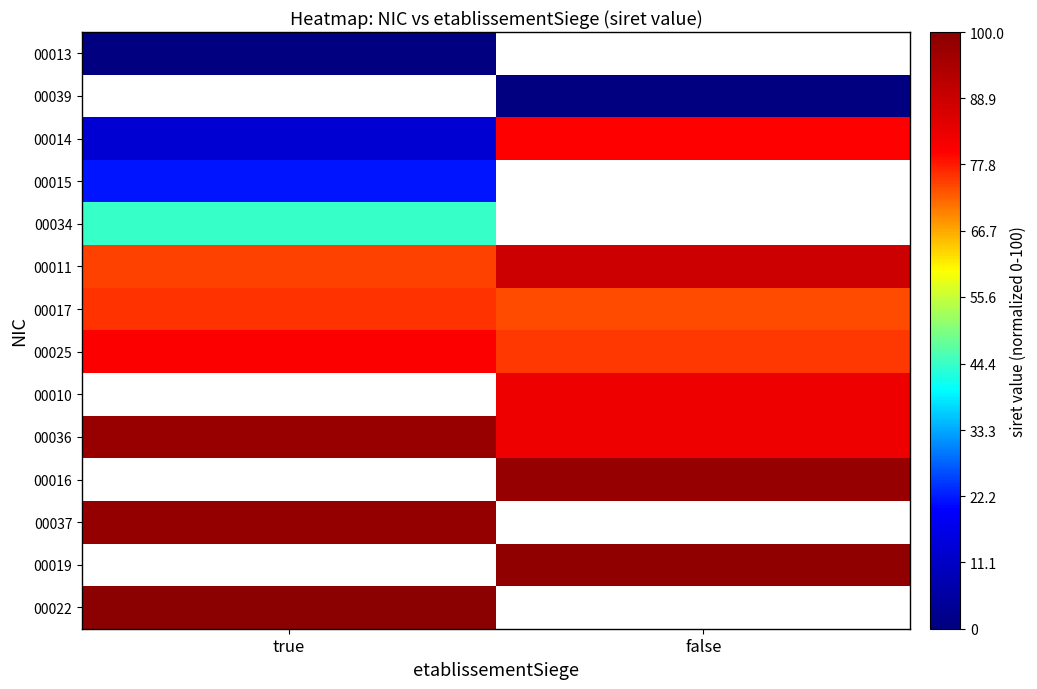

Which category has the lowest value across all series?

true